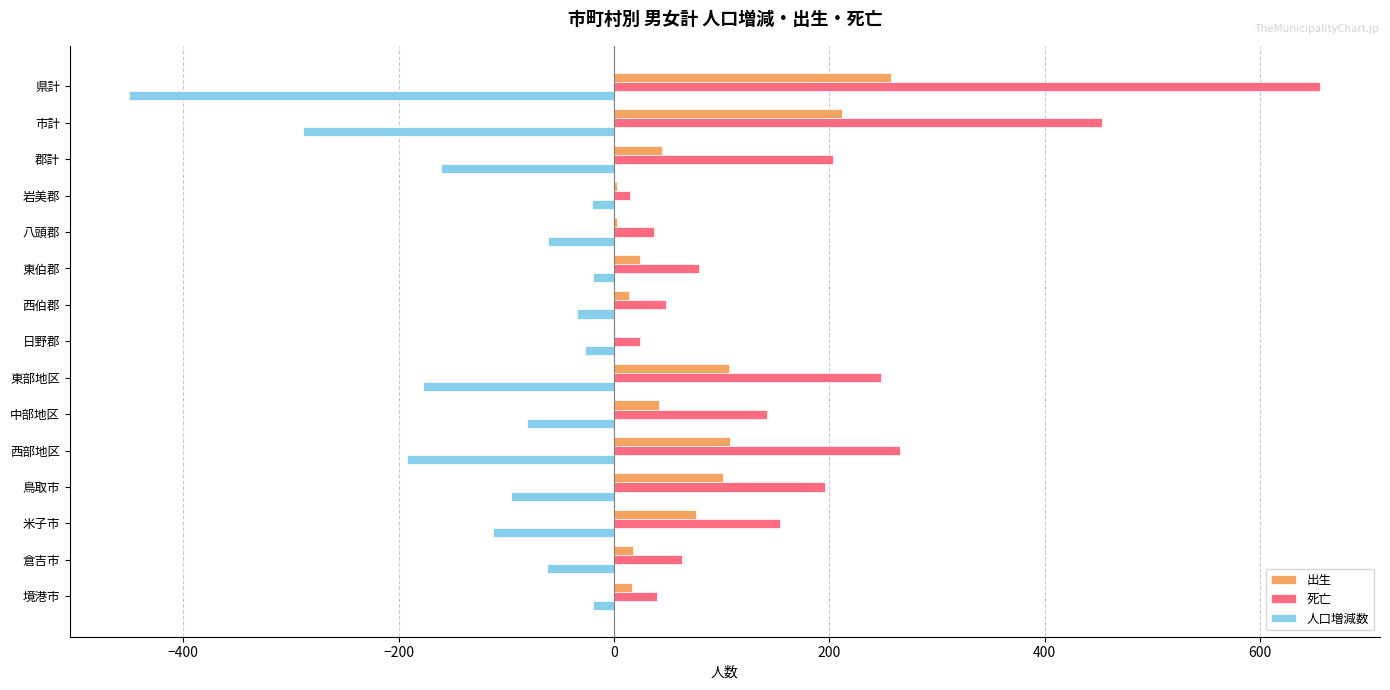

What is the maximum value for 死亡?

656